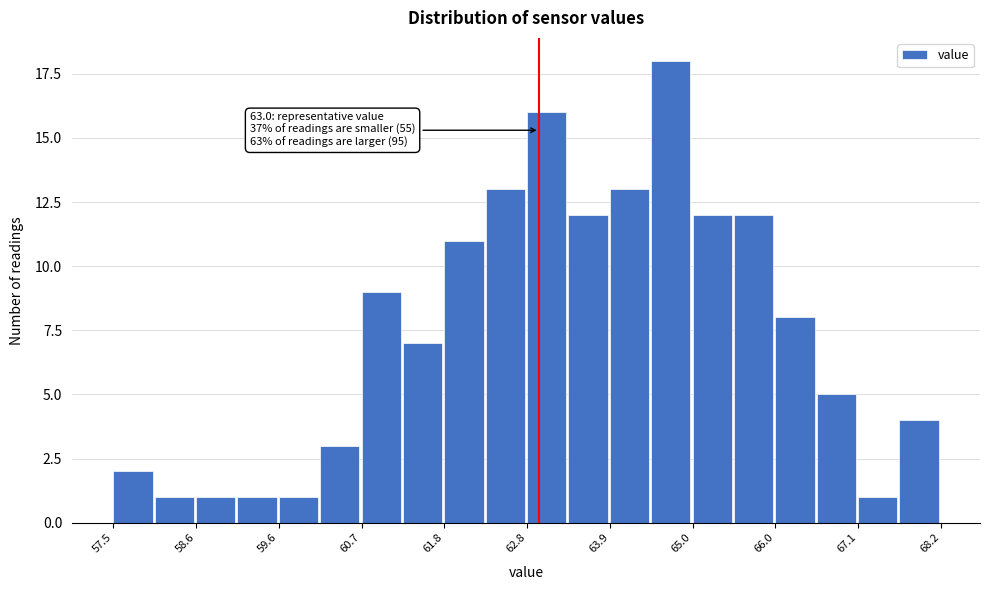

Read against the x-axis, roughly where is the centre of the tallest bar?

64.6